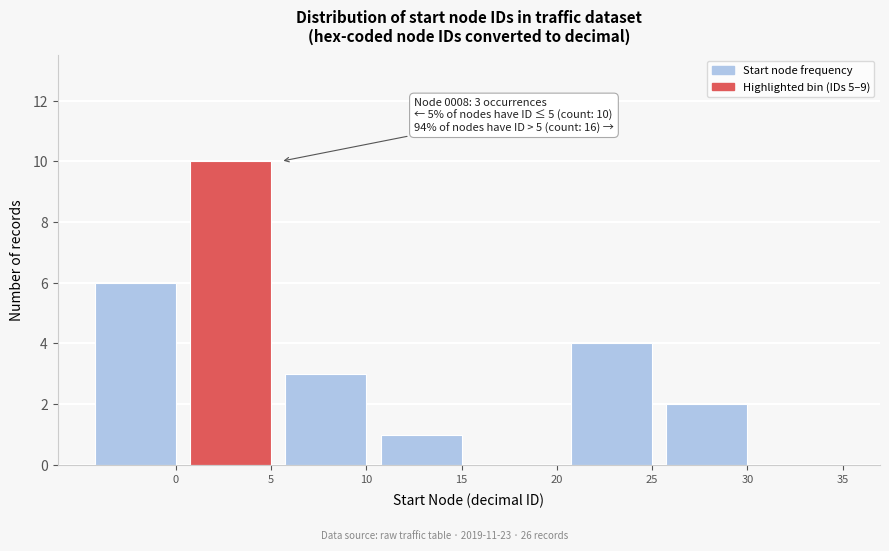

Reading left to right, transcribe all the data shown in this chart.

0=6	5=10	10=3	15=1	20=0	25=4	30=2	35=0